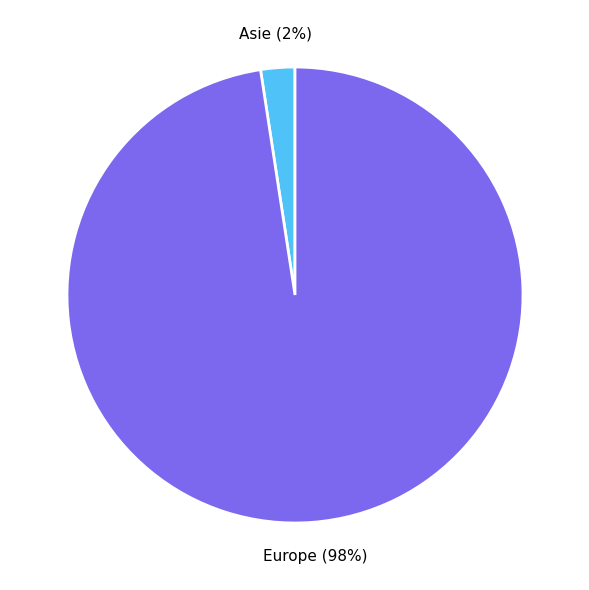

Rank the categories by value from lowest to highest.

Asie, Europe